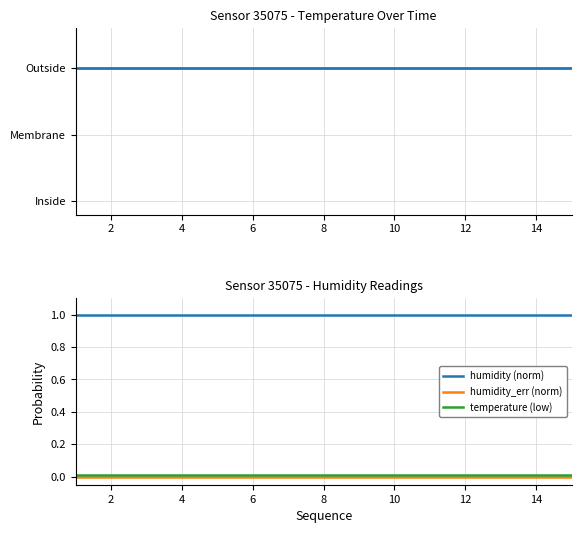

What are all the series names shown in the legend?

temperature, humidity (norm), humidity_err (norm), temperature (low)